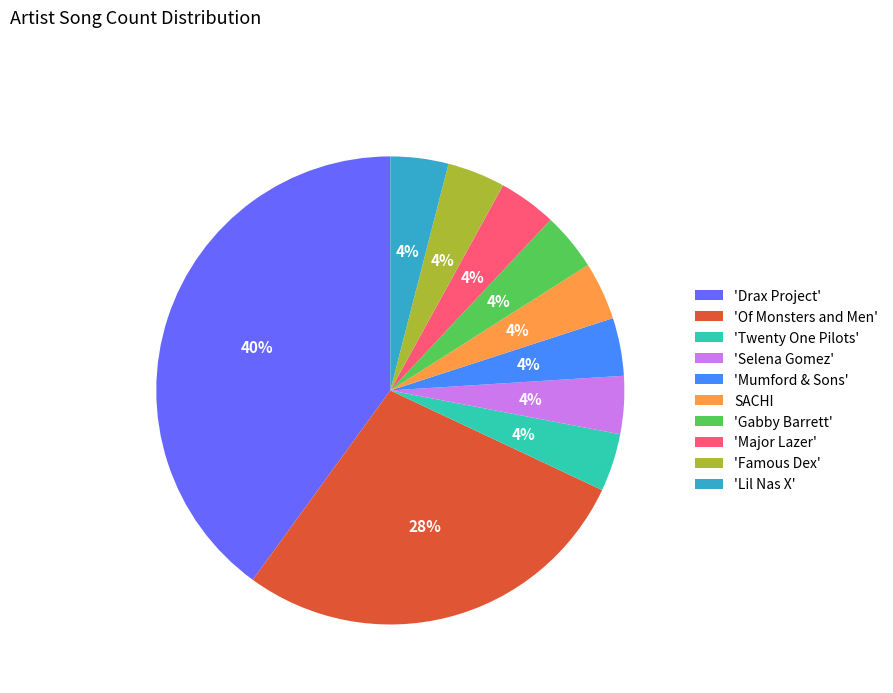

Between 'Drax Project' and 'Lil Nas X', which is larger?

'Drax Project'